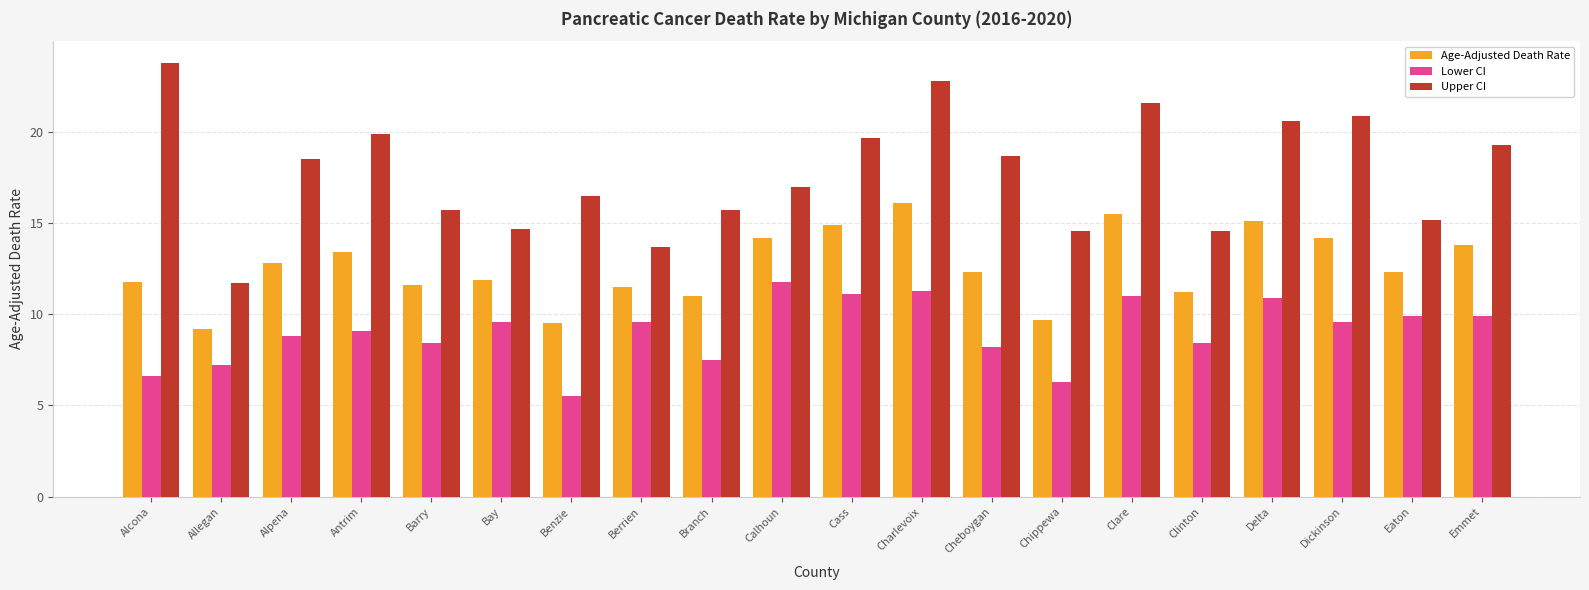

At which label does Lower CI reach its peak?

Calhoun